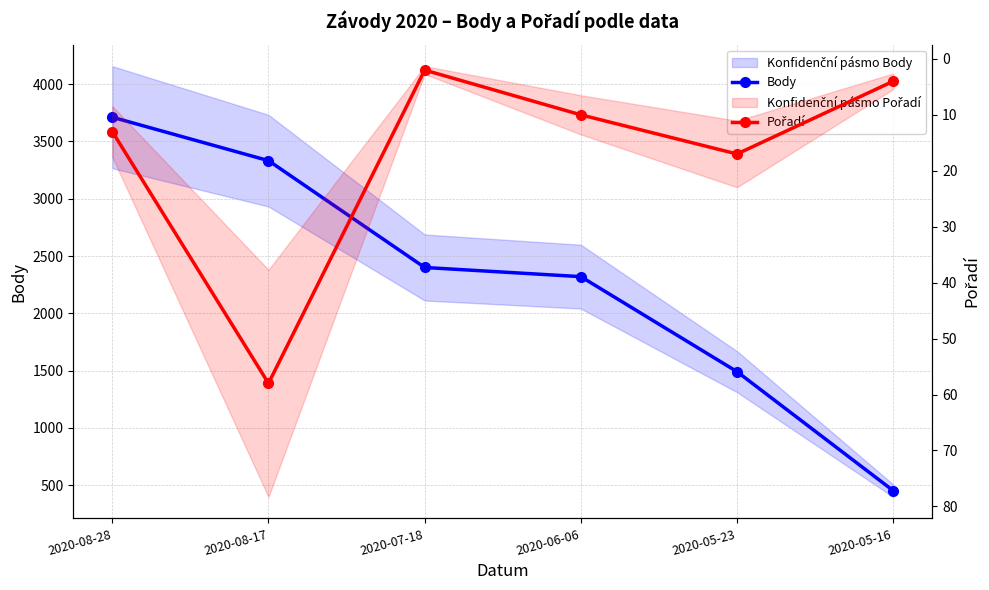

How many data points in Pořadí are above 13?

2